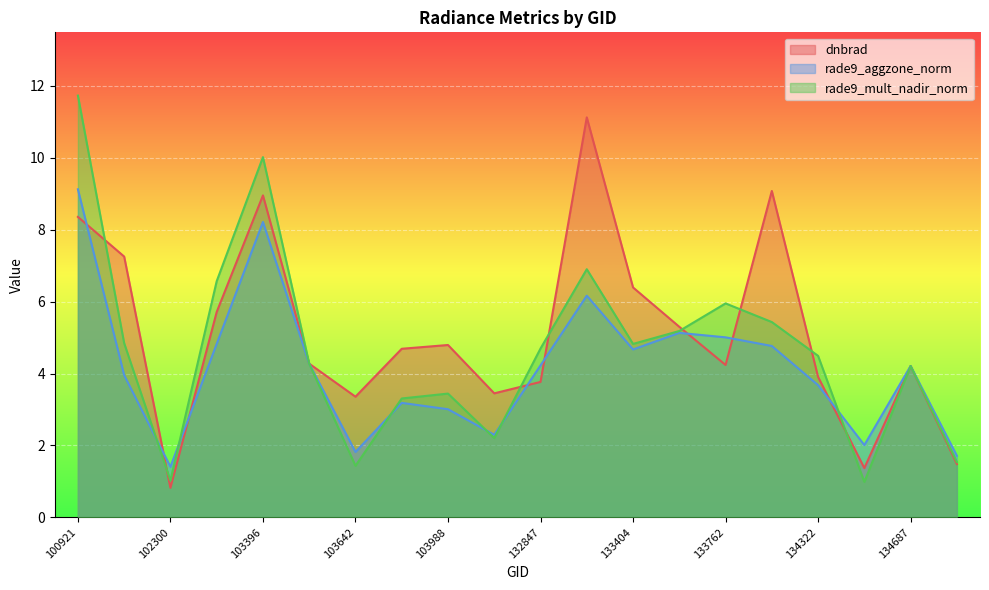

The rade9_mult_nadir_norm series shows 6.0 at 133762. True or false?

True